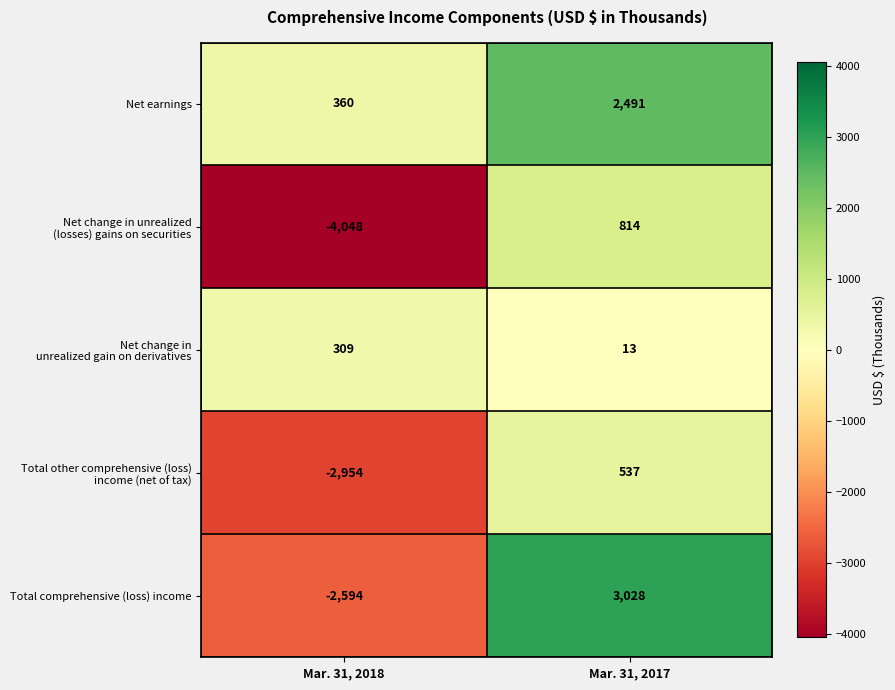

What is the maximum value shown in the chart?

3028